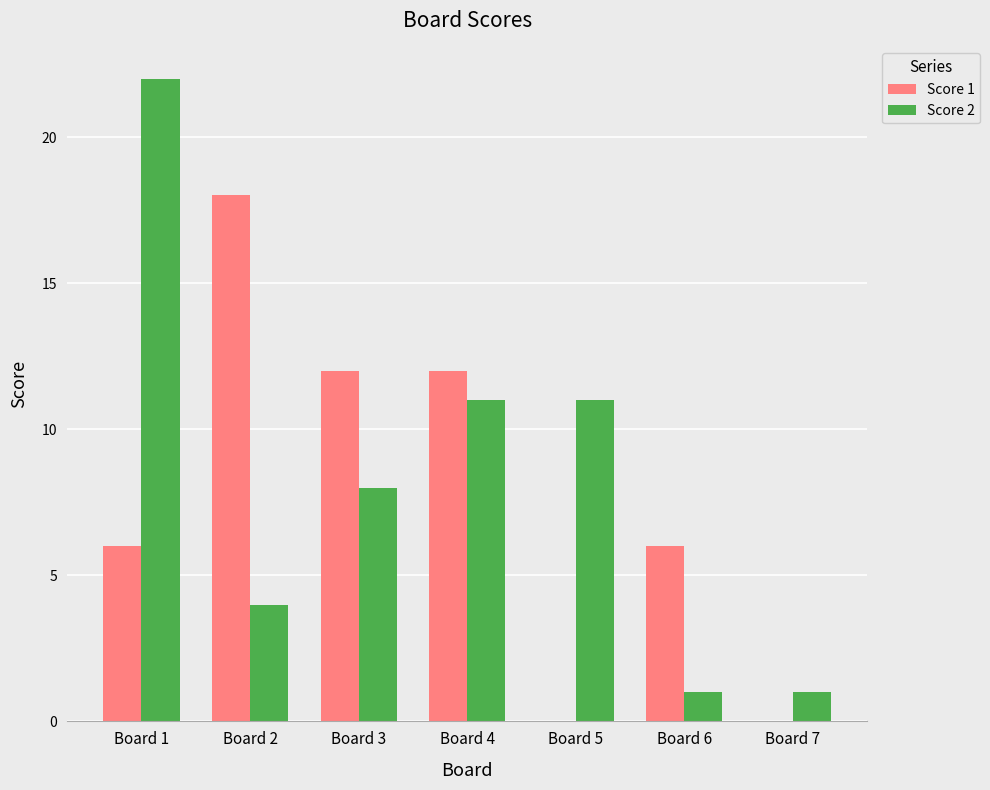

Which label corresponds to the largest value in the chart?

Board 1